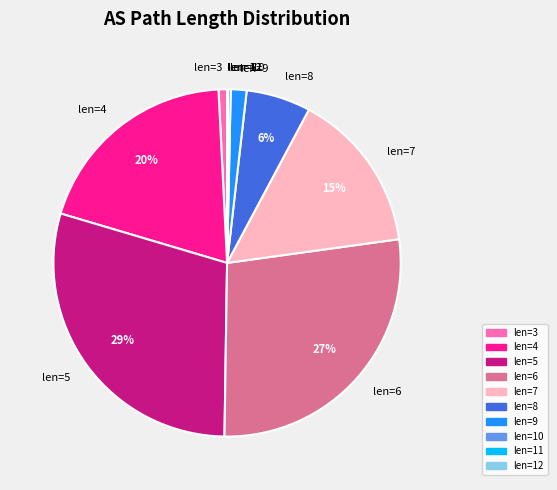

Which category has the biggest portion of the pie?

len=5